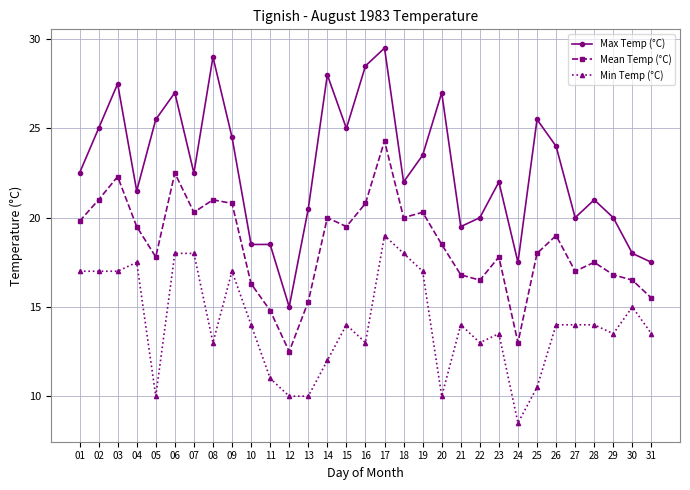

What is the maximum value for Min Temp (°C)?

19.0